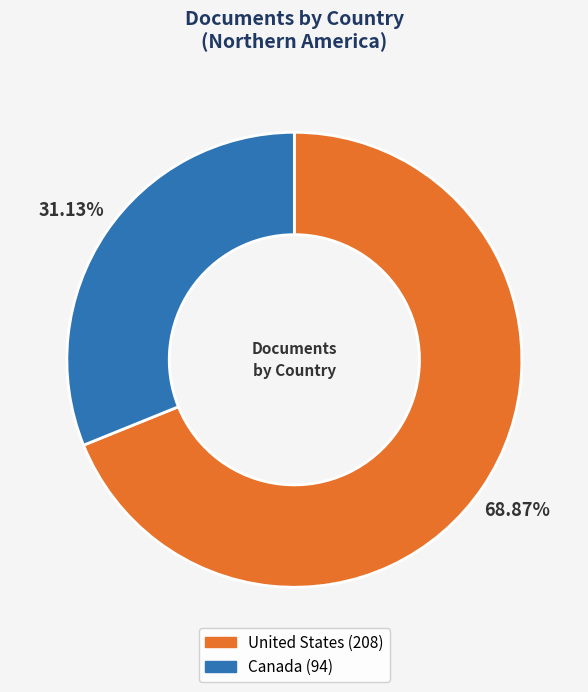

Is the sum of Canada and United States greater than half?

Yes